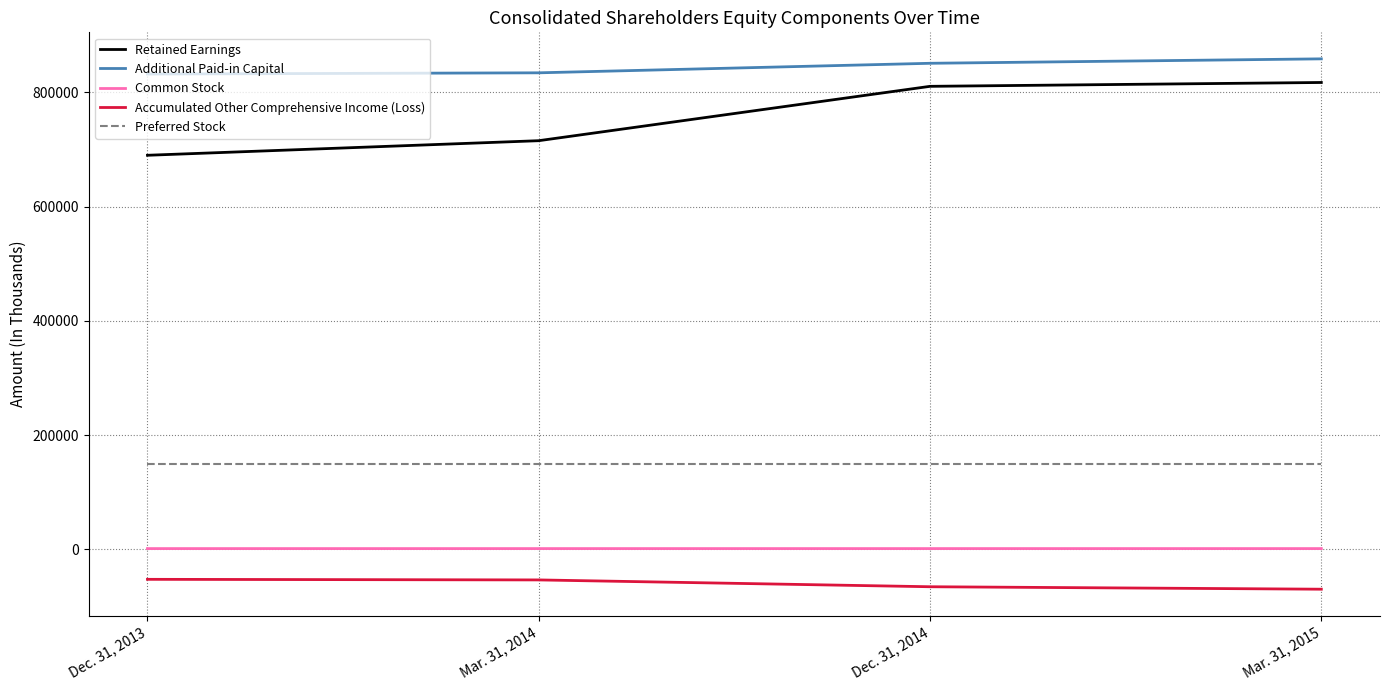

What is the difference between the maximum and minimum values in the Common Stock series?

15